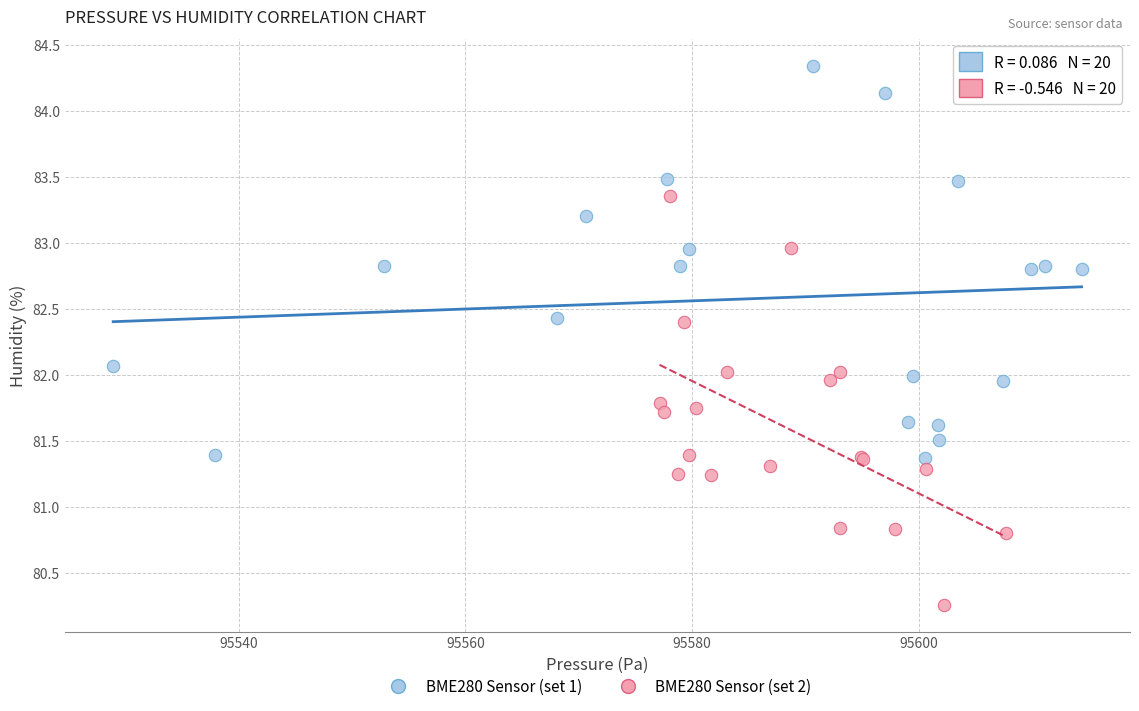

Which series contains the lowest Y value?

BME280 Sensor (set 2)